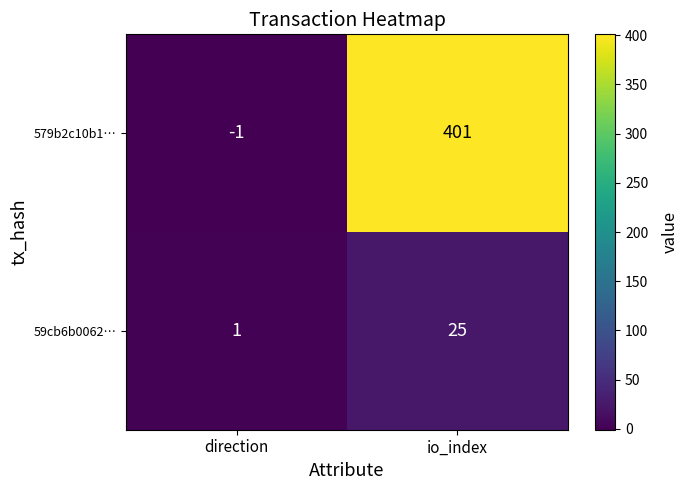

Count the number of data series in this chart.

2